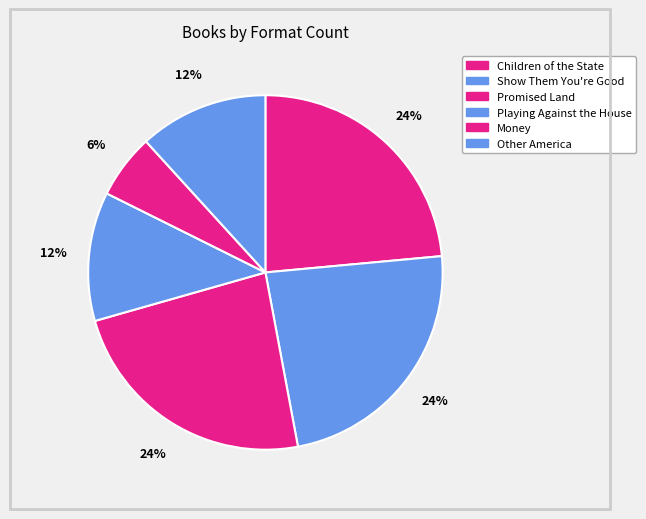

What portion of the pie excludes Show Them You're Good?

76.5%